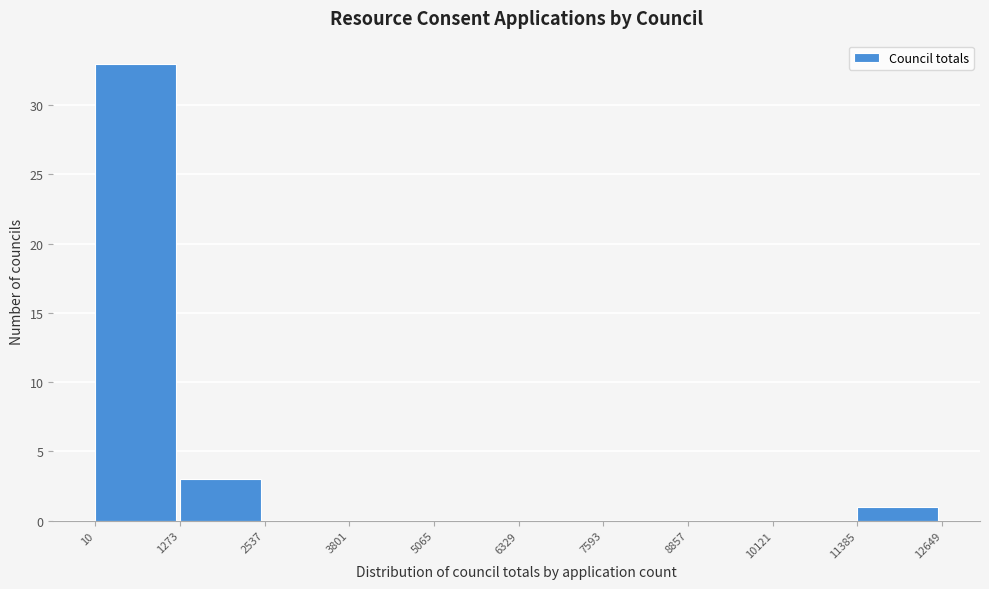

Reading left to right, transcribe this chart: for each bar, give the range it covers on the x-axis and its height. The values are not printed on the chart, so give them approximately, as read against the axis.

10 to 1273: 33
1273 to 2537: 3
2537 to 3801: 0
3801 to 5065: 0
5065 to 6329: 0
6329 to 7593: 0
7593 to 8857: 0
8857 to 10121: 0
10121 to 11385: 0
11385 to 12649: 1